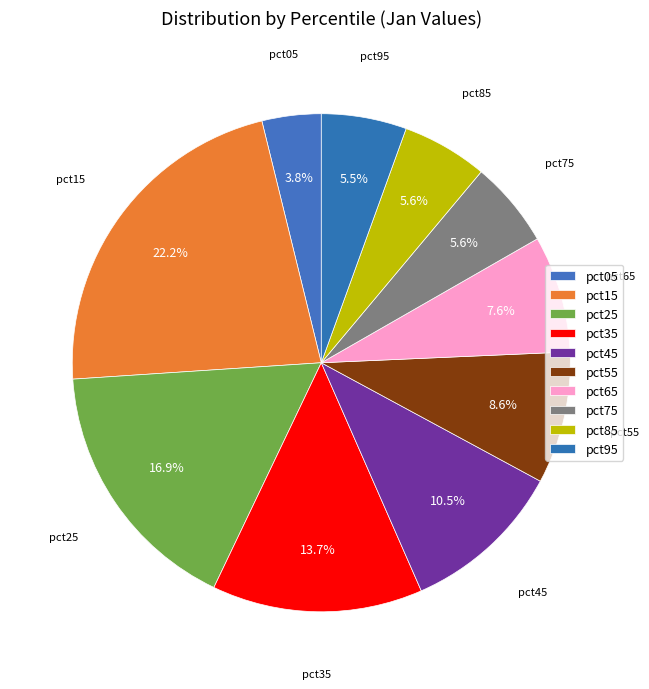

Does pct45 represent more than half of the total?

No